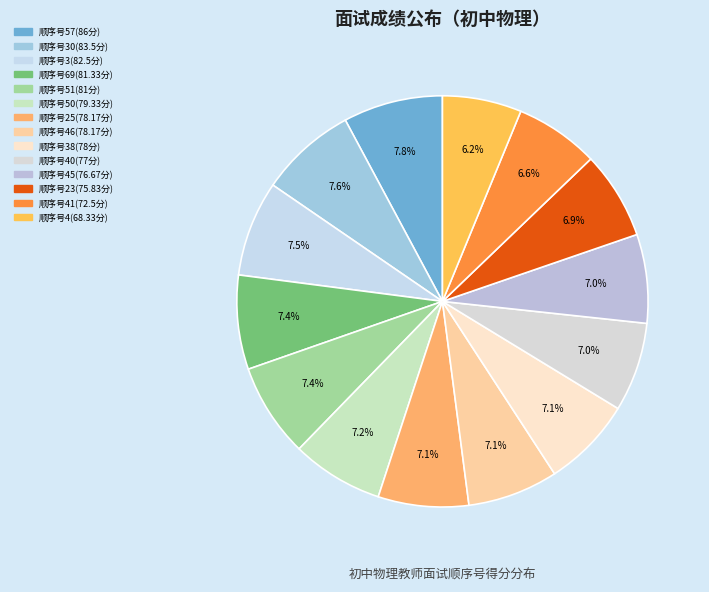

Which slice is the largest?

57